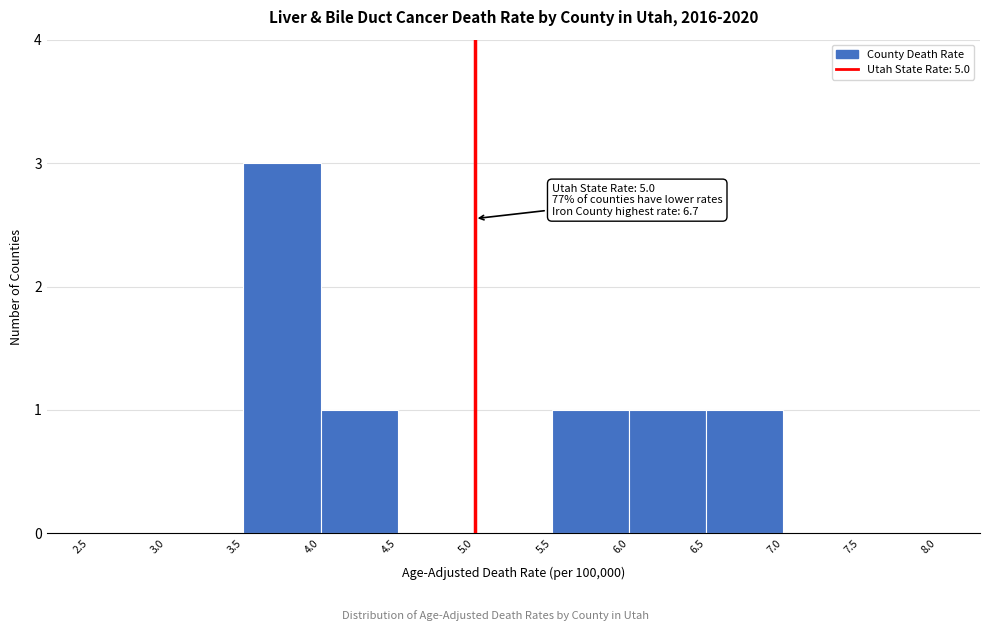

Over which range of the x-axis is the bar tallest?

3.5 to 4.0